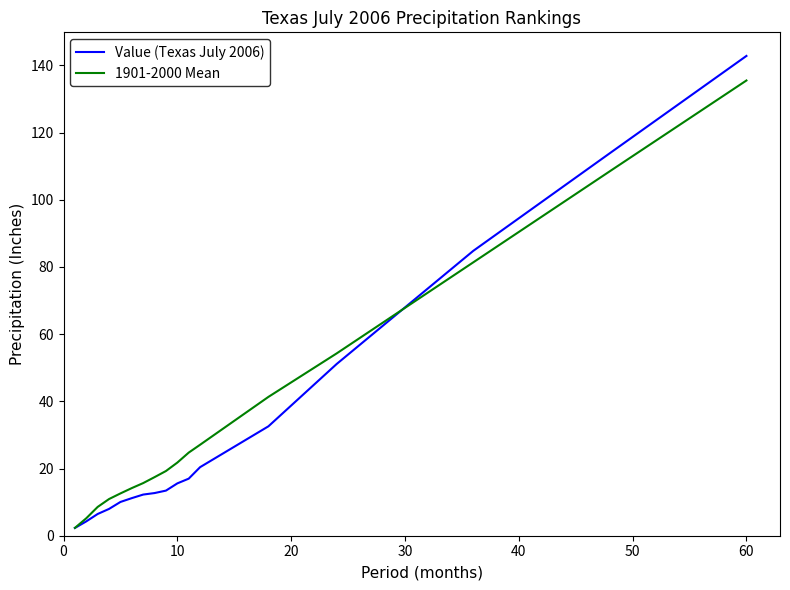

List the series in order of their peak value, highest first.

Value (Texas July 2006), 1901-2000 Mean